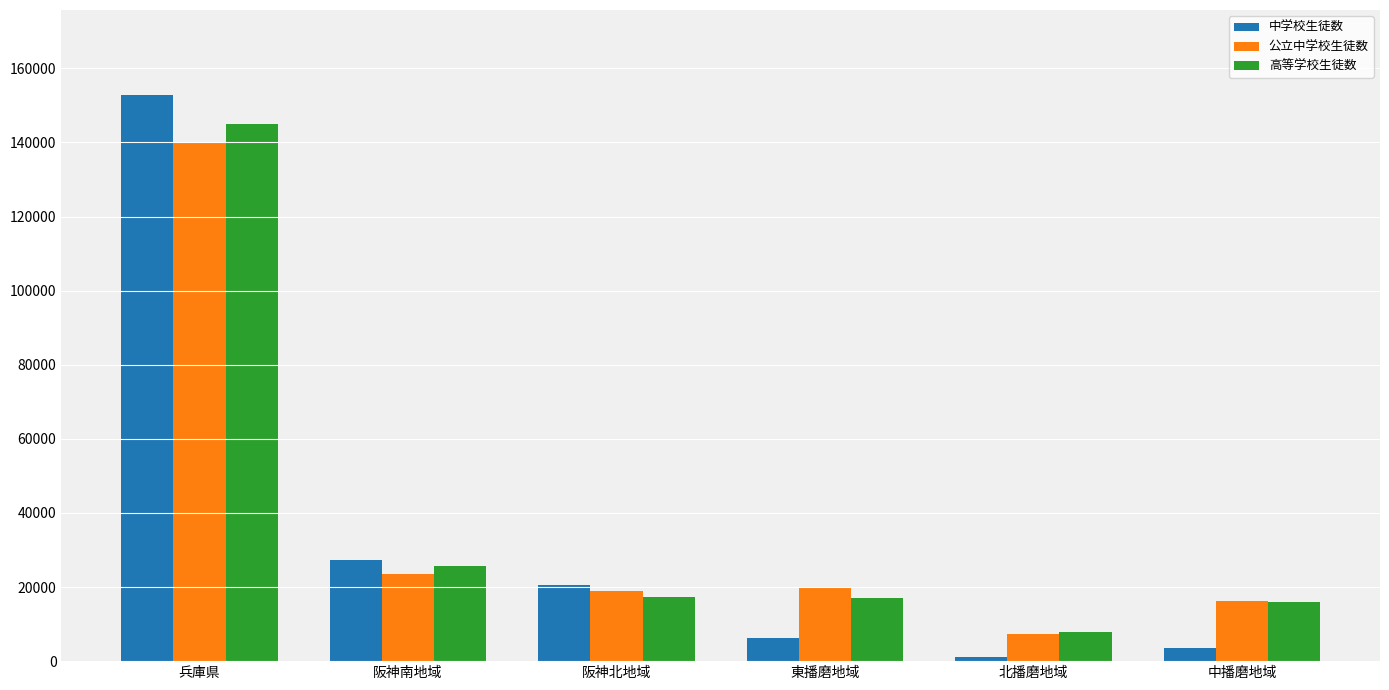

What is the difference between the maximum and minimum values in the 中学校生徒数 series?

151801